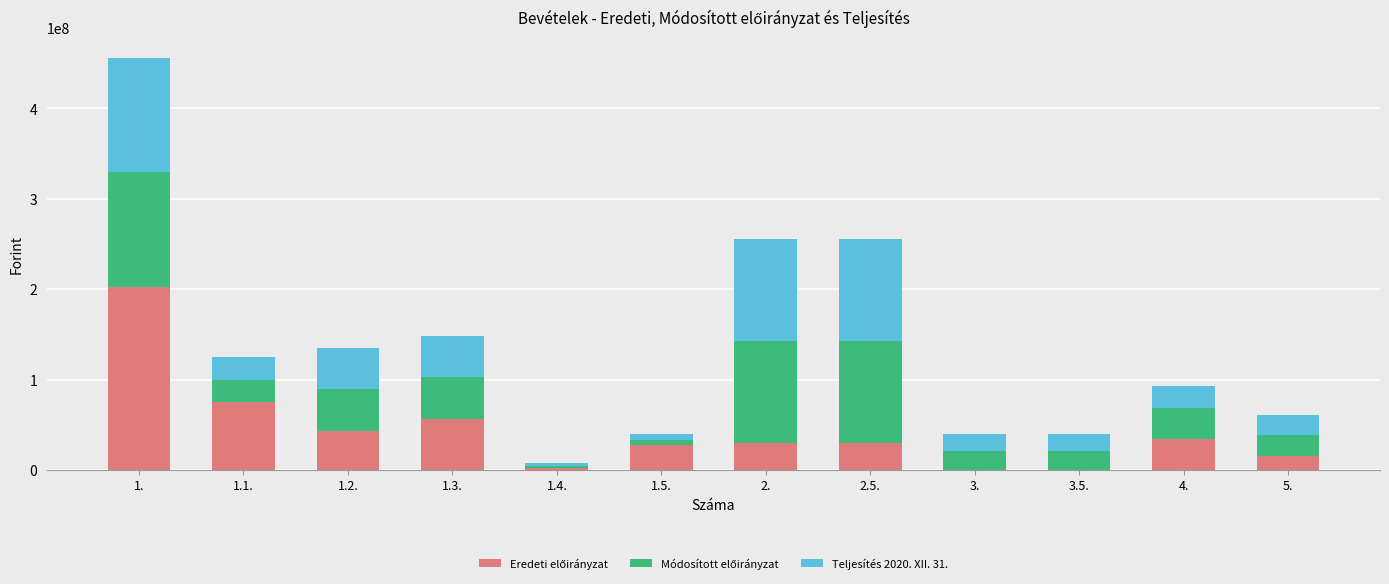

At which category is the sum across all series the highest?

1.